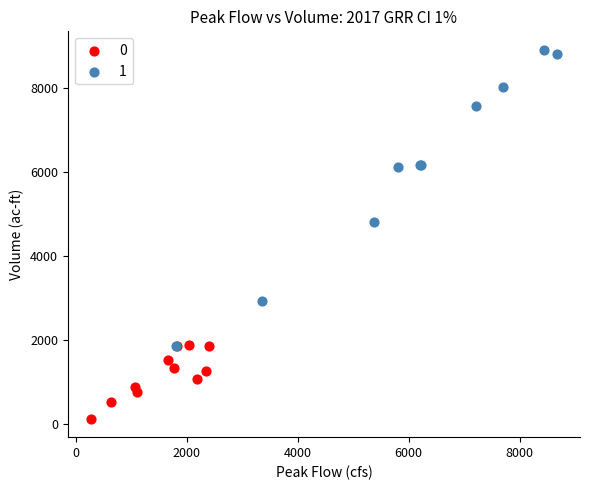

Which series has the widest spread of Y values?

1